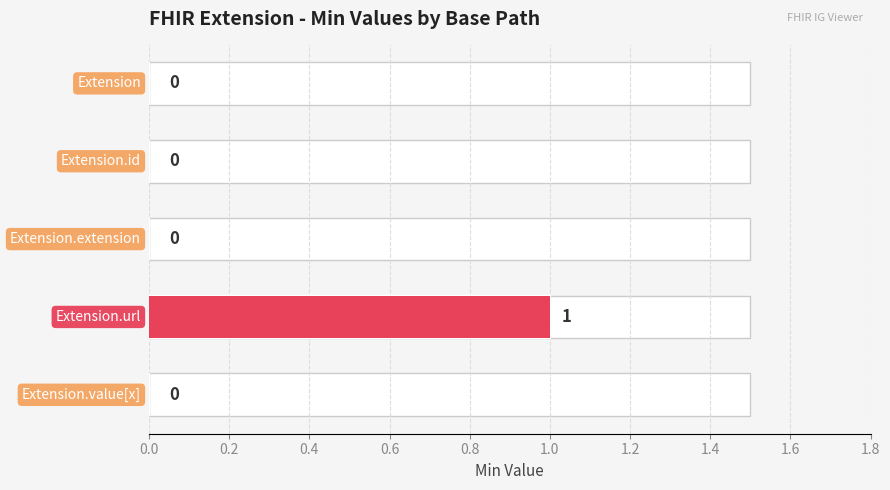

What is the maximum value shown in the chart?

1